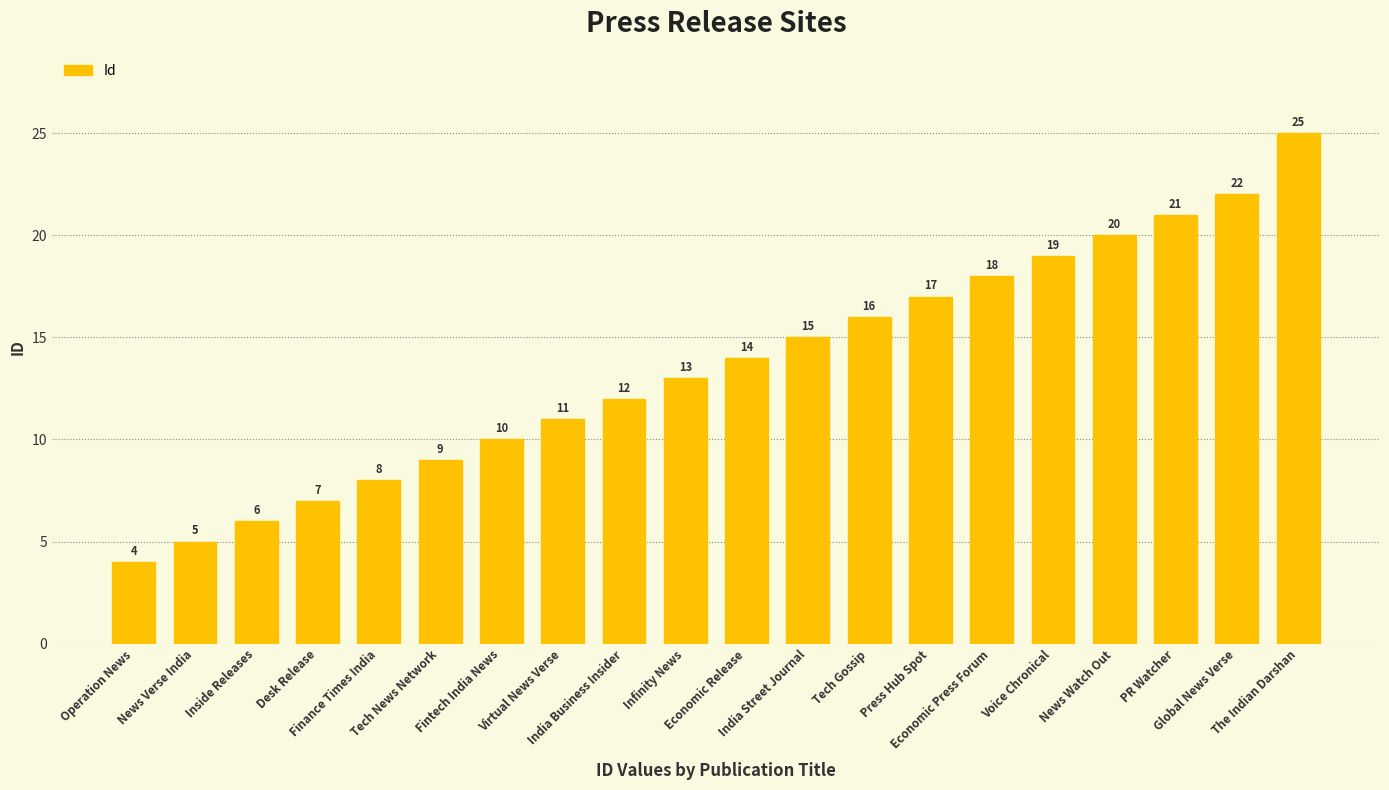

What is the smallest value displayed?

4